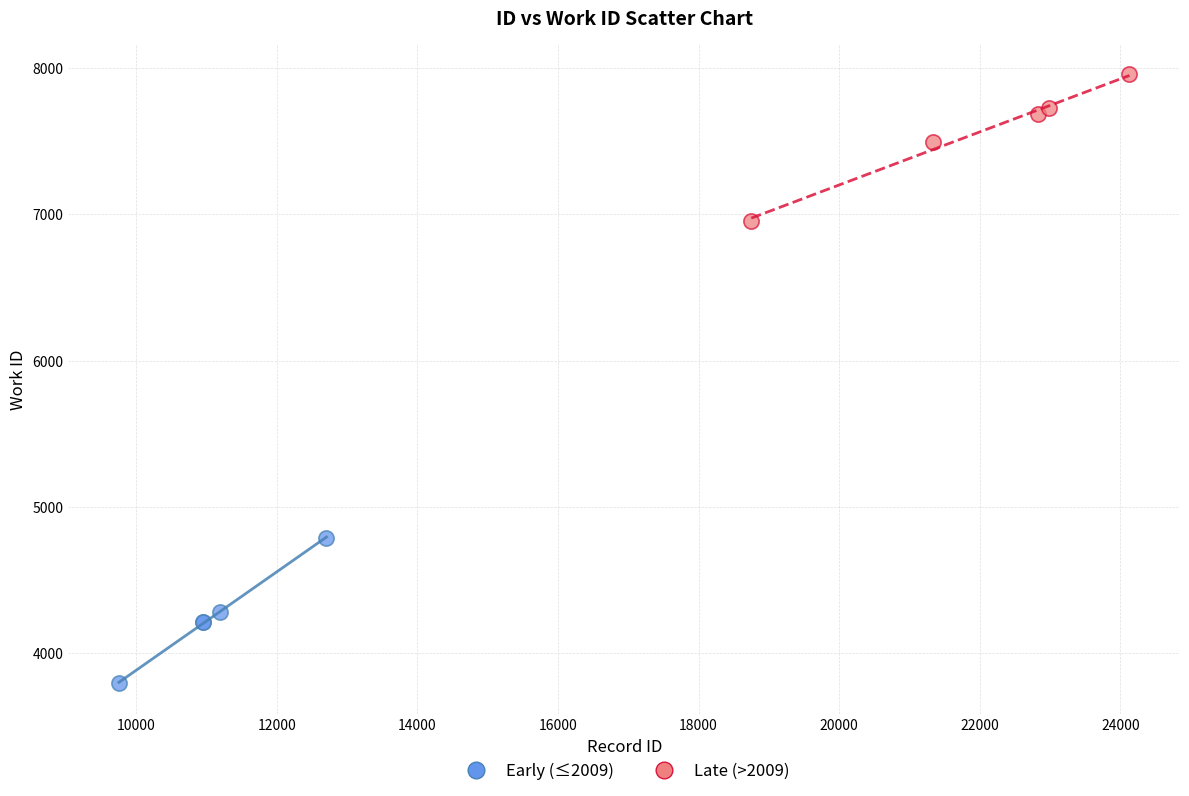

Which series contains the highest Y value?

Late (>2009)